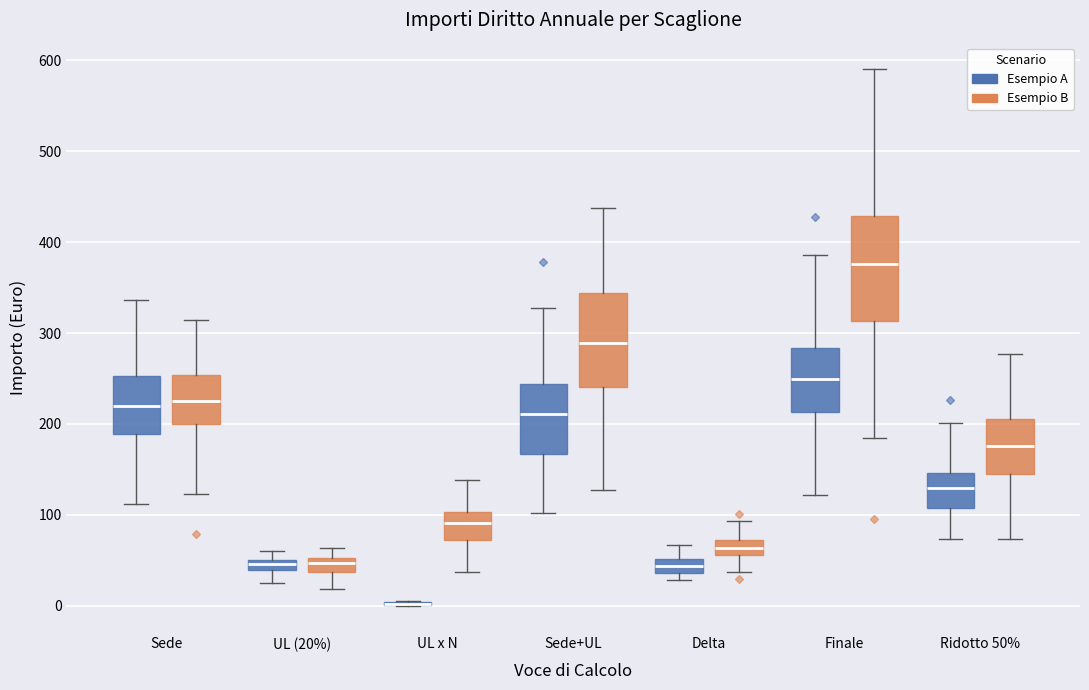

Which box is the tallest, from its lower edge to its upper edge?

Finale (Esempio B)